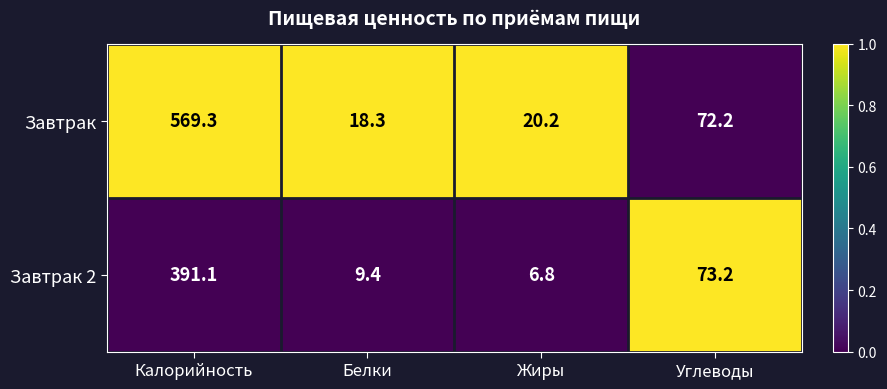

What is the maximum value shown in the chart?

569.3